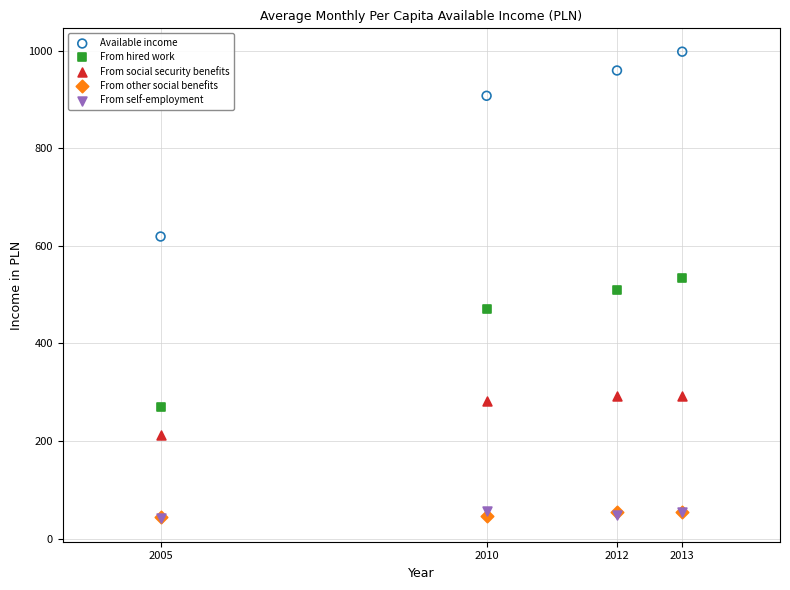

In the From hired work series, what Y value is closest to 402?

470.3